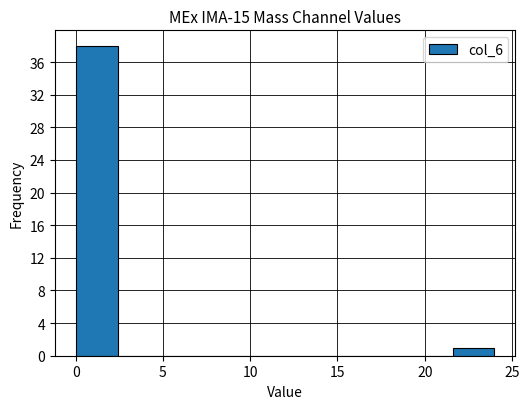

Reading left to right, transcribe this chart: for each bar, give the range it covers on the x-axis and its height. Neither the bar edges nor the heights are printed on the chart, so give them approximately, as read against the axes.

0.0 to 2.4: 38
2.4 to 4.8: 0
4.8 to 7.2: 0
7.2 to 9.6: 0
9.6 to 12.0: 0
12.0 to 14.4: 0
14.4 to 16.8: 0
16.8 to 19.2: 0
19.2 to 21.6: 0
21.6 to 24.0: 1